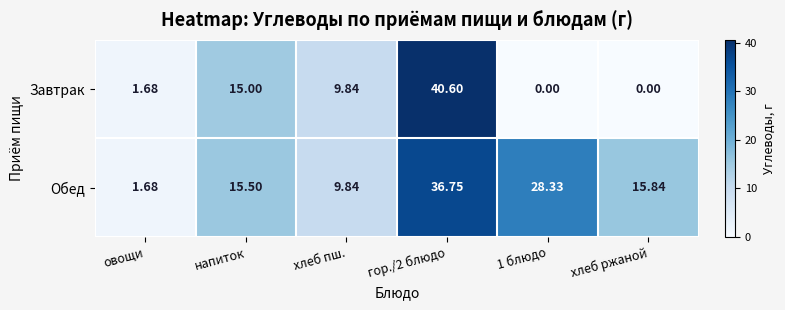

Which series has the largest range (max minus min)?

Завтрак